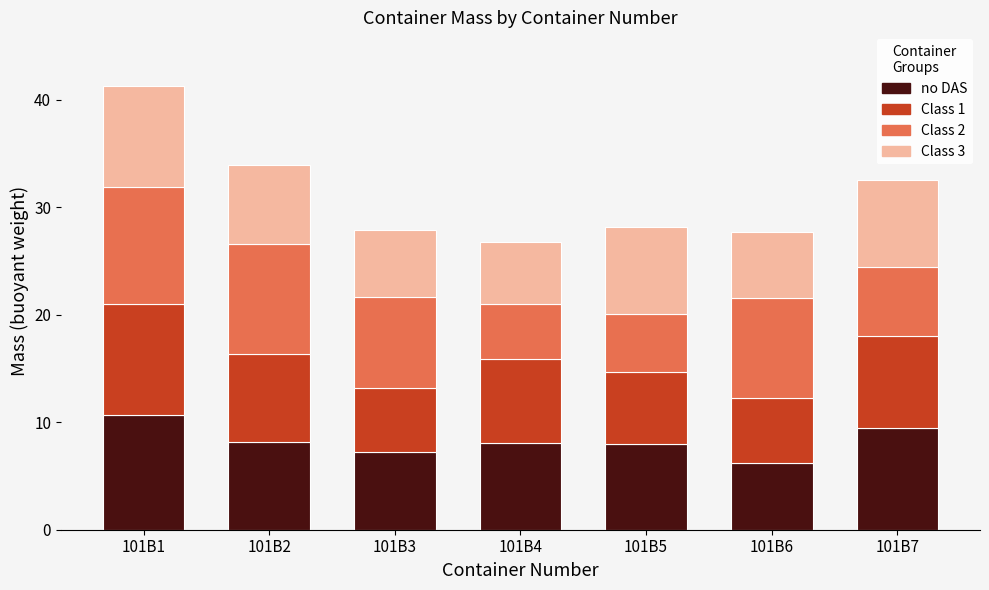

What are all the series names shown in the legend?

no DAS, Class 1, Class 2, Class 3